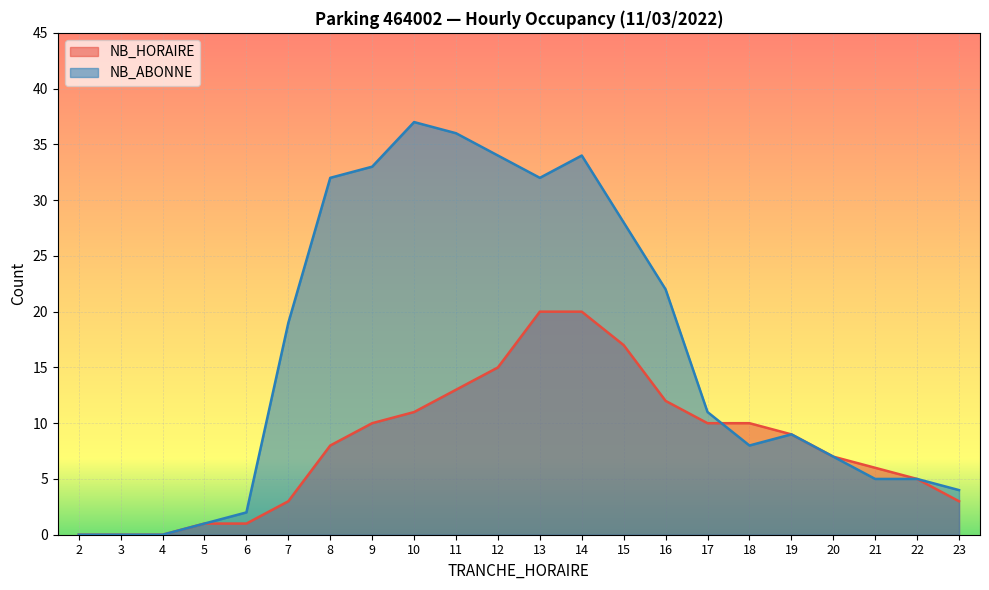

What is the average value of the NB_ABONNE series?

16